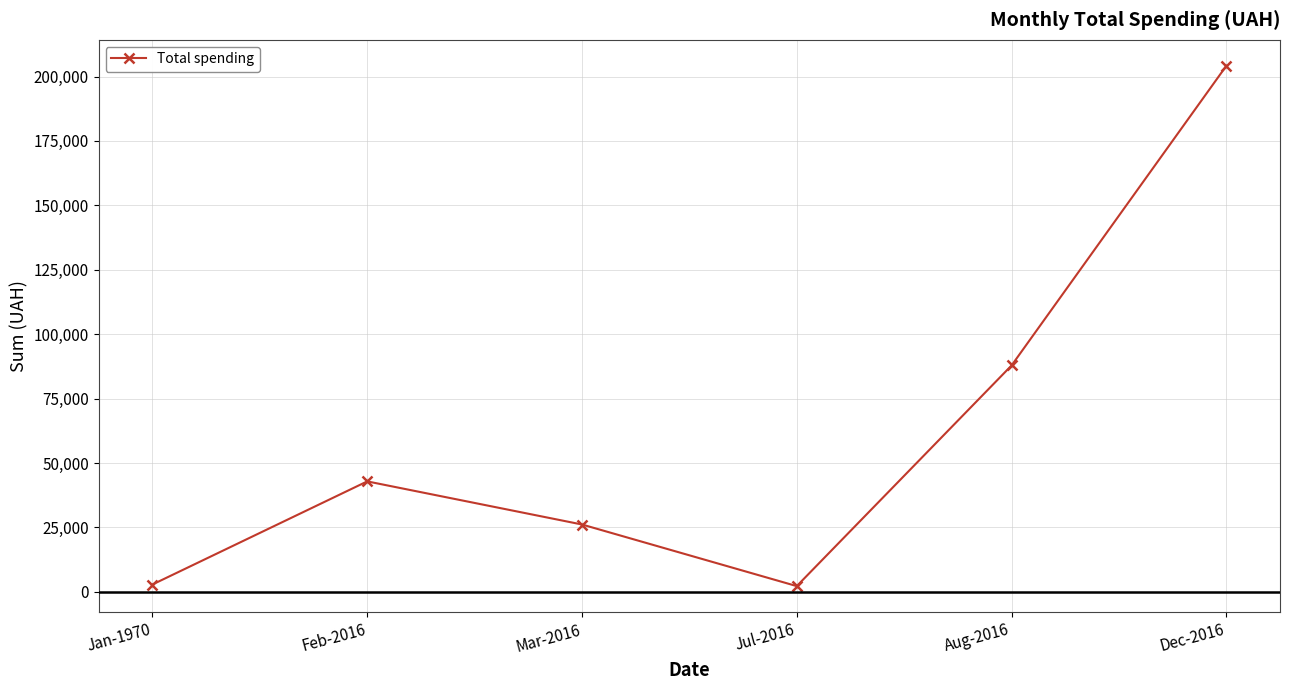

True or false: the data shows 42865.4 at Feb-2016.

True